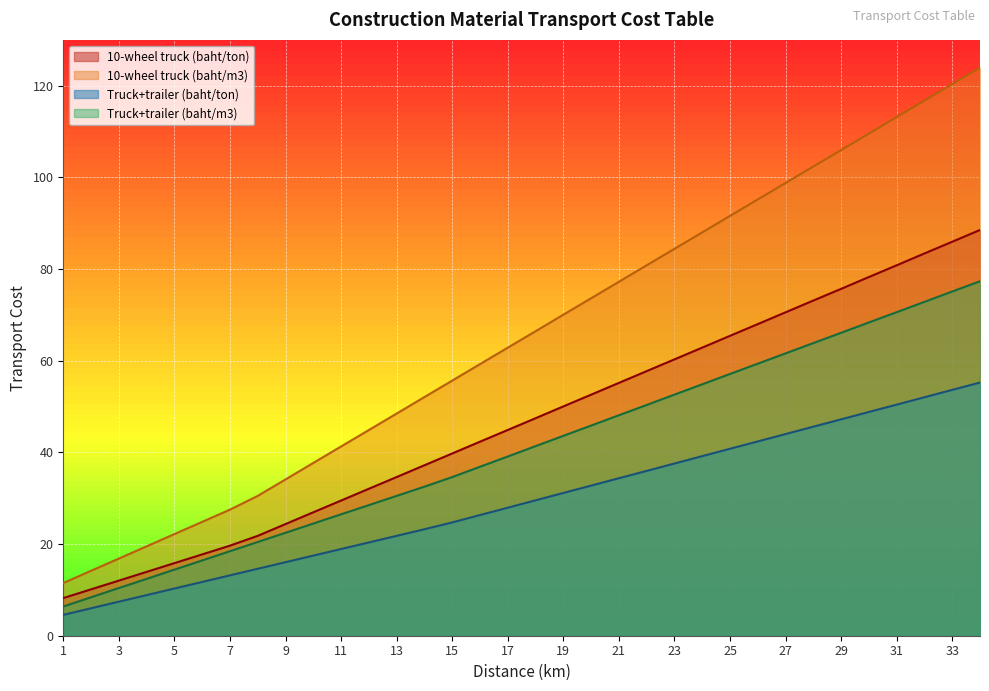

List the series in order of their overall mean, highest first.

10-wheel truck (baht/m3), 10-wheel truck (baht/ton), Truck+trailer (baht/m3), Truck+trailer (baht/ton)